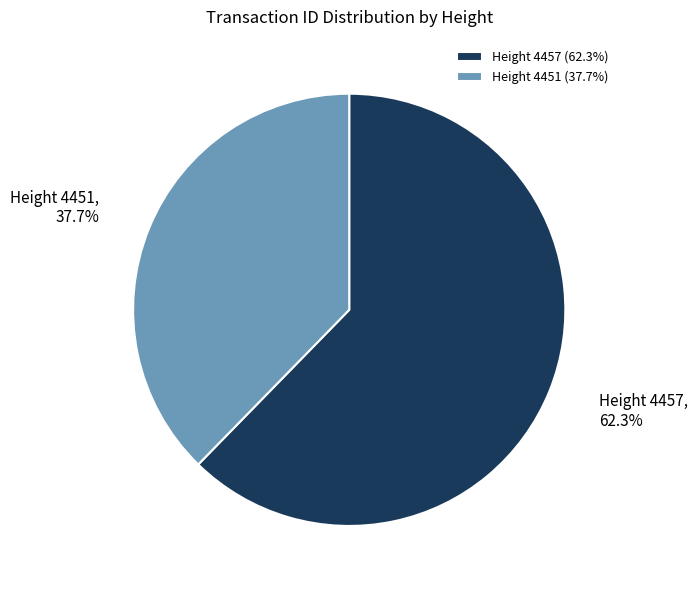

To the nearest percent, what is the difference between the Height 4451 and Height 4457 slice percentages?

25%